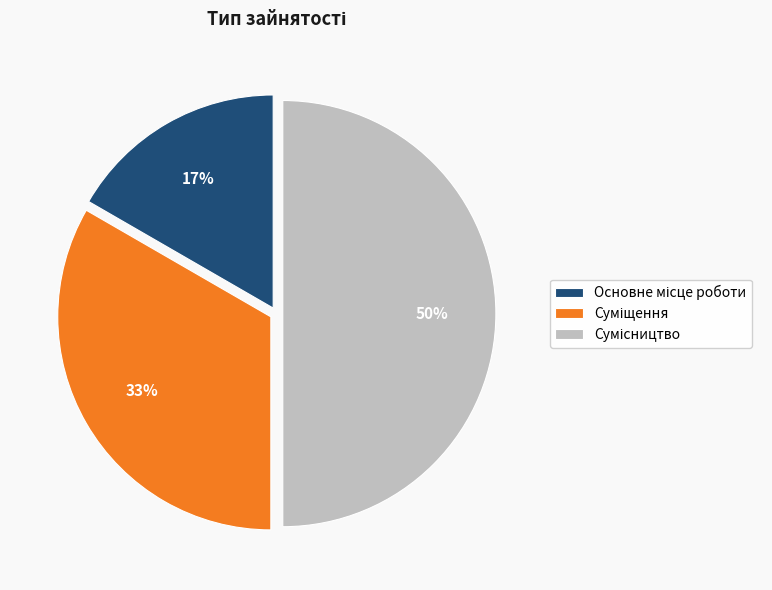

To the nearest percent, what is the average slice percentage?

33%